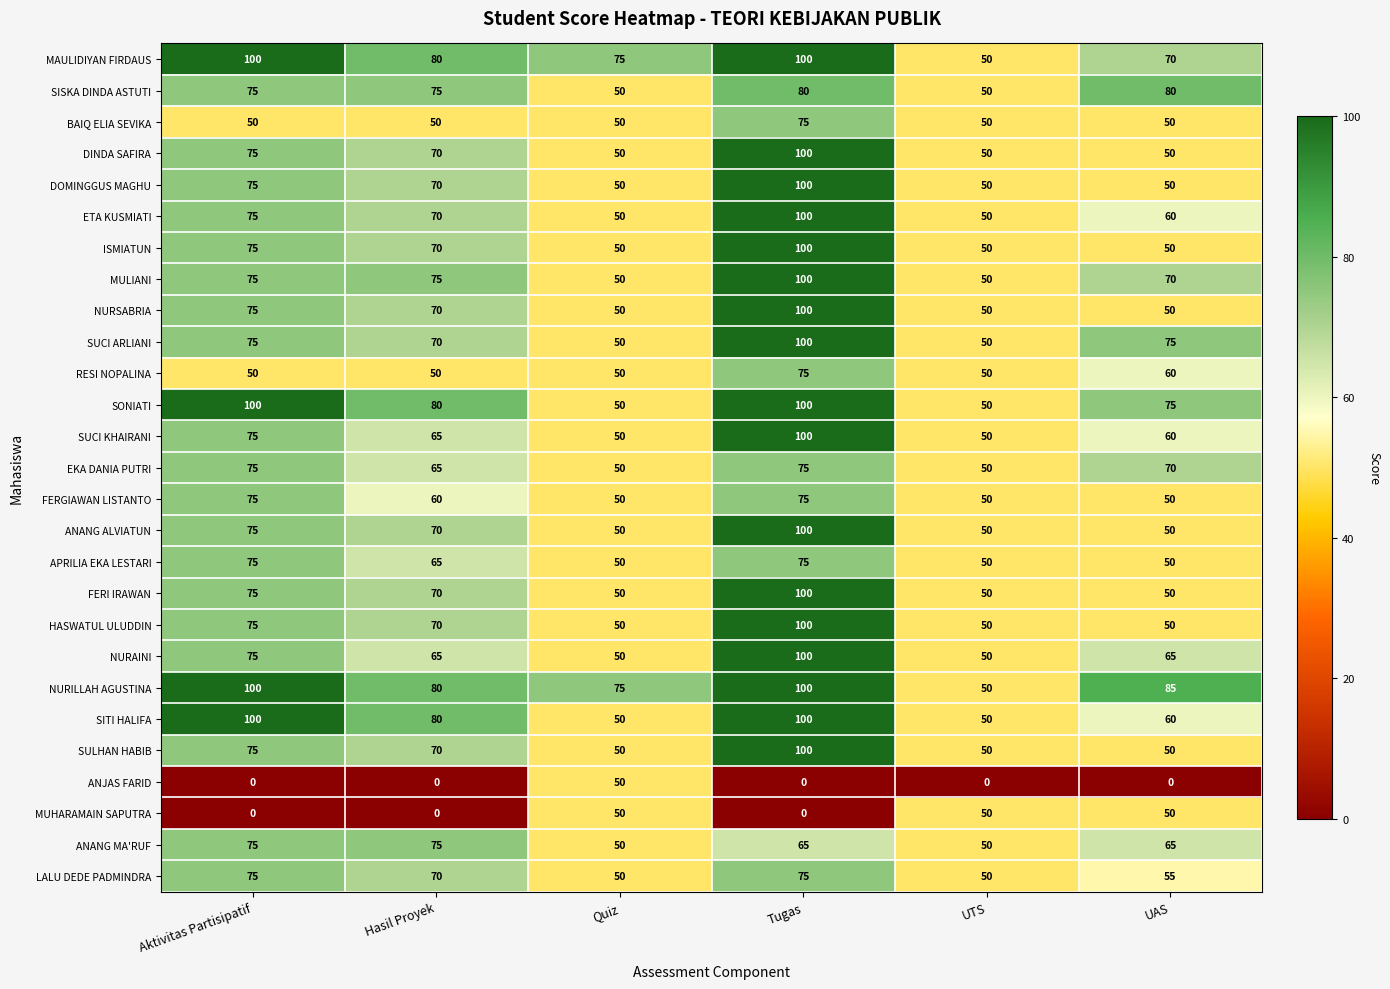

How many categories are shown in the chart?

6